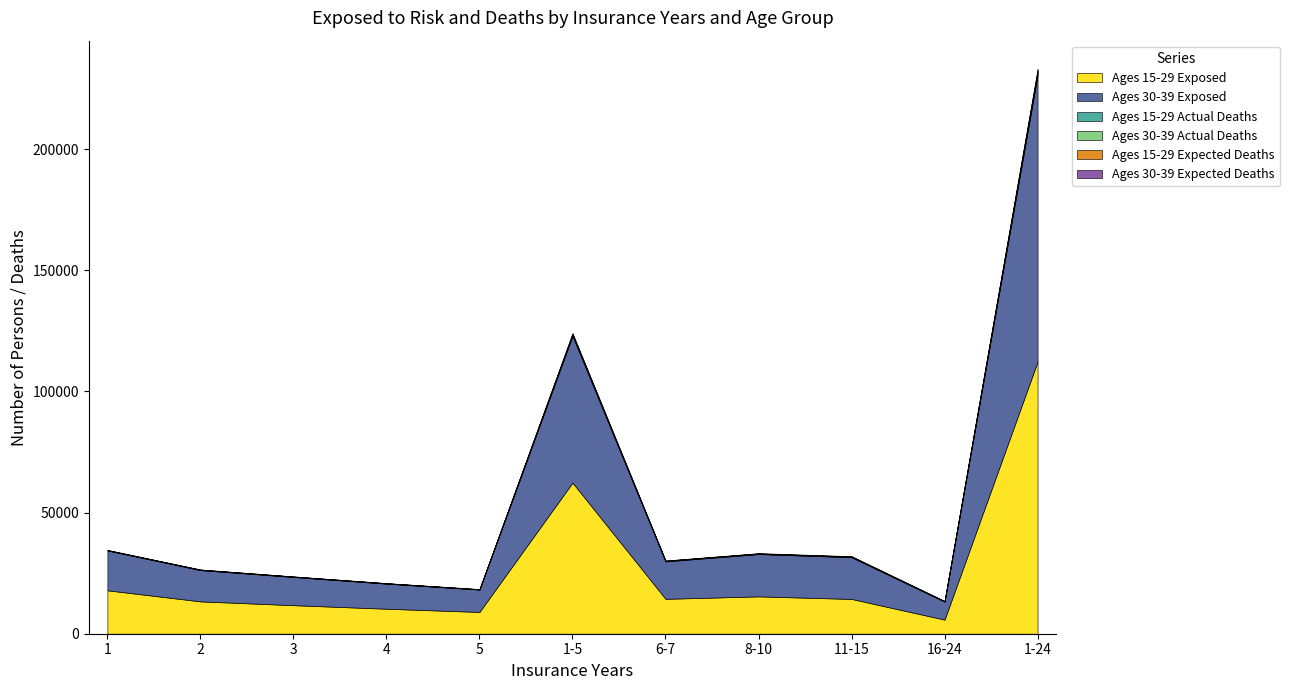

True or false: Ages 30-39 Actual Deaths and Ages 30-39 Exposed intersect in this chart.

False